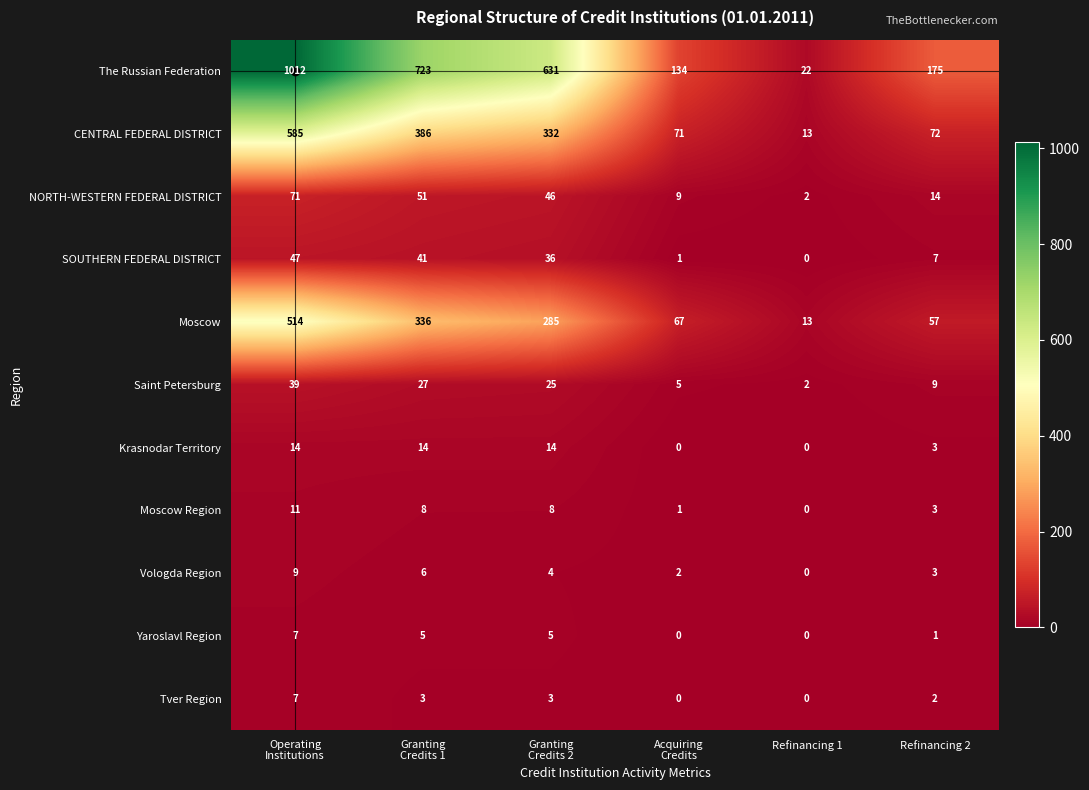

Between Granting
Credits 1 and Refinancing 1, which series saw the biggest shift?

The Russian Federation